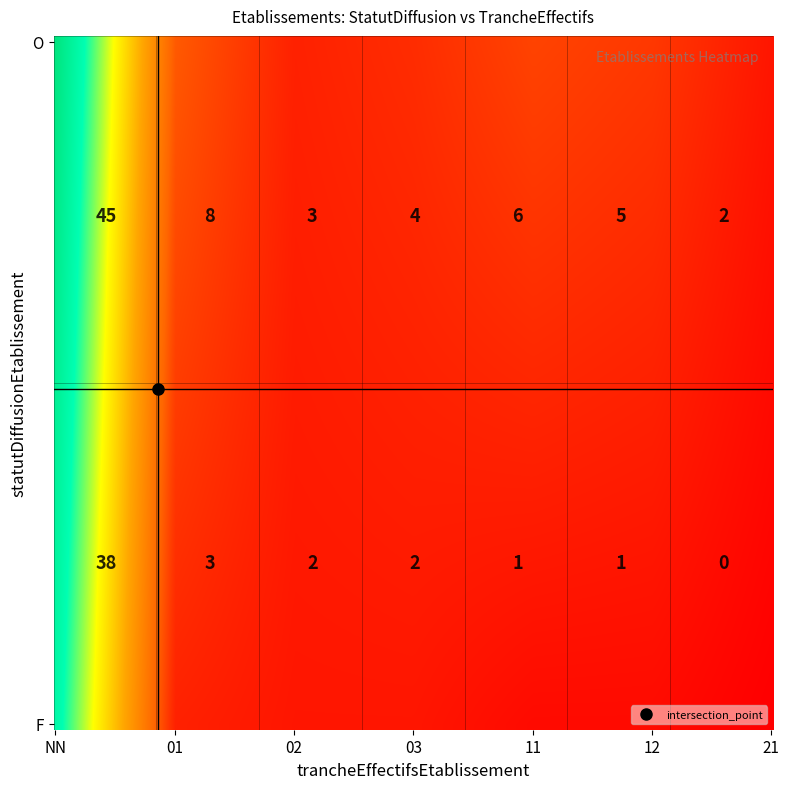

At which label is the value closest to 22?

O_01